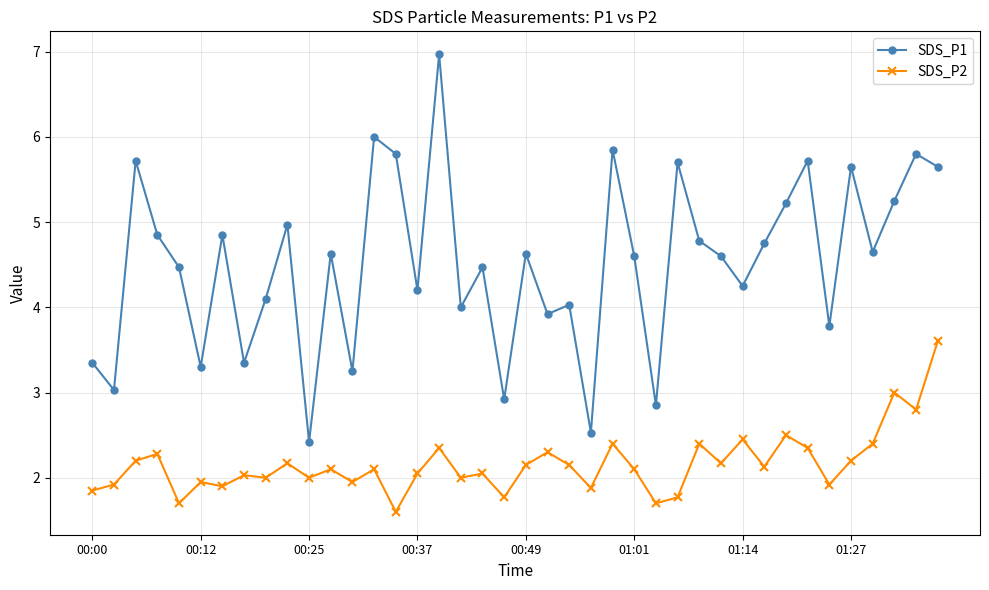

True or false: SDS_P2 and SDS_P1 cross at least once.

False